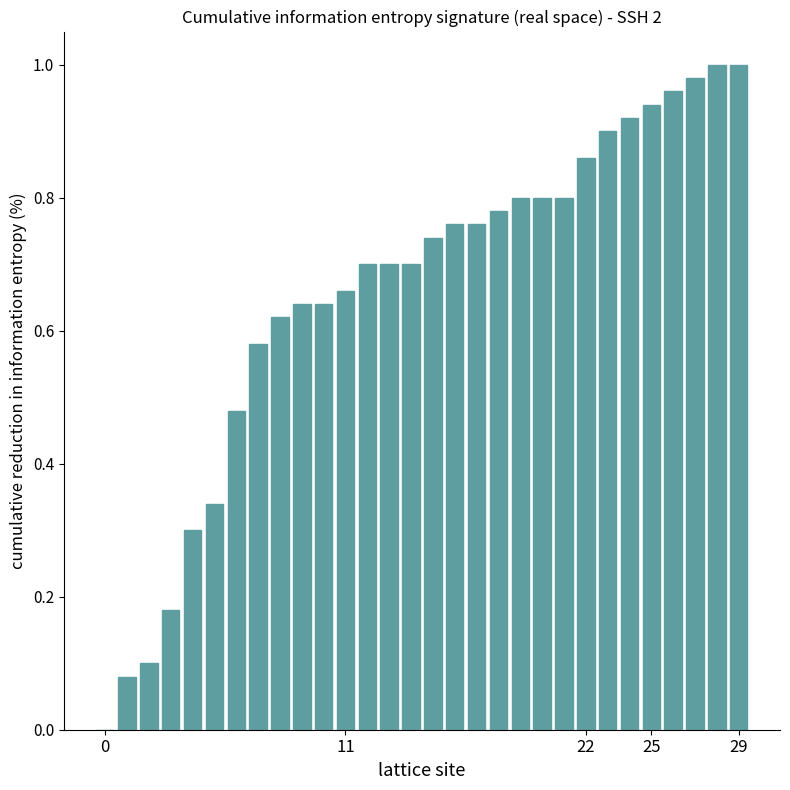

Does the chart contain stacked bars?

No